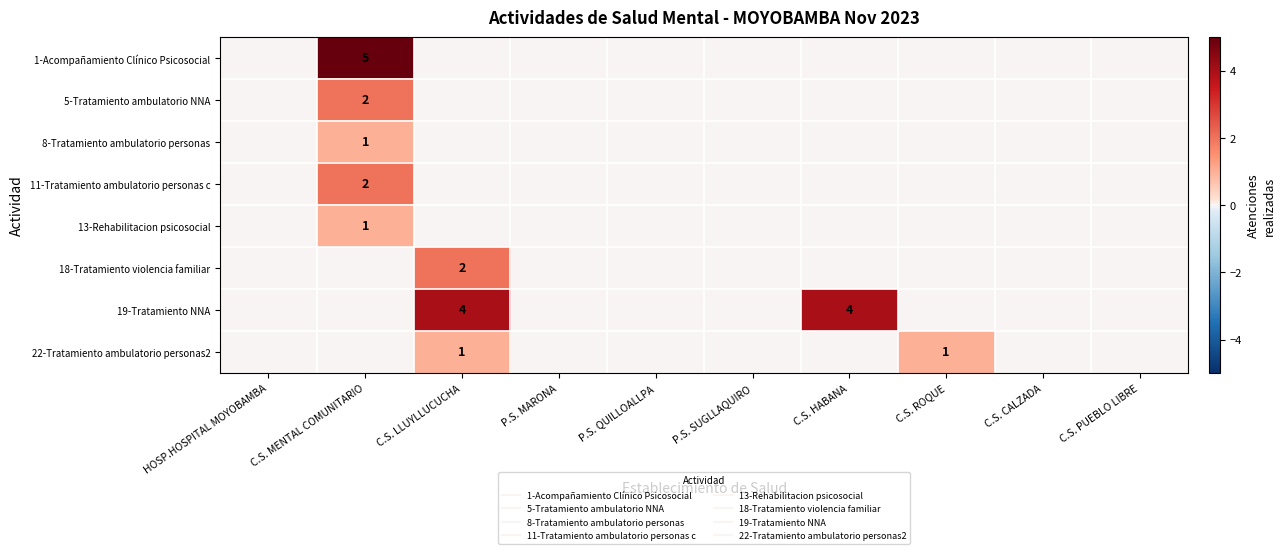

Is the value of 5-Tratamiento ambulatorio NNA at HOSP.HOSPITAL MOYOBAMBA greater than the value of 18-Tratamiento violencia familiar at C.S. PUEBLO LIBRE?

No